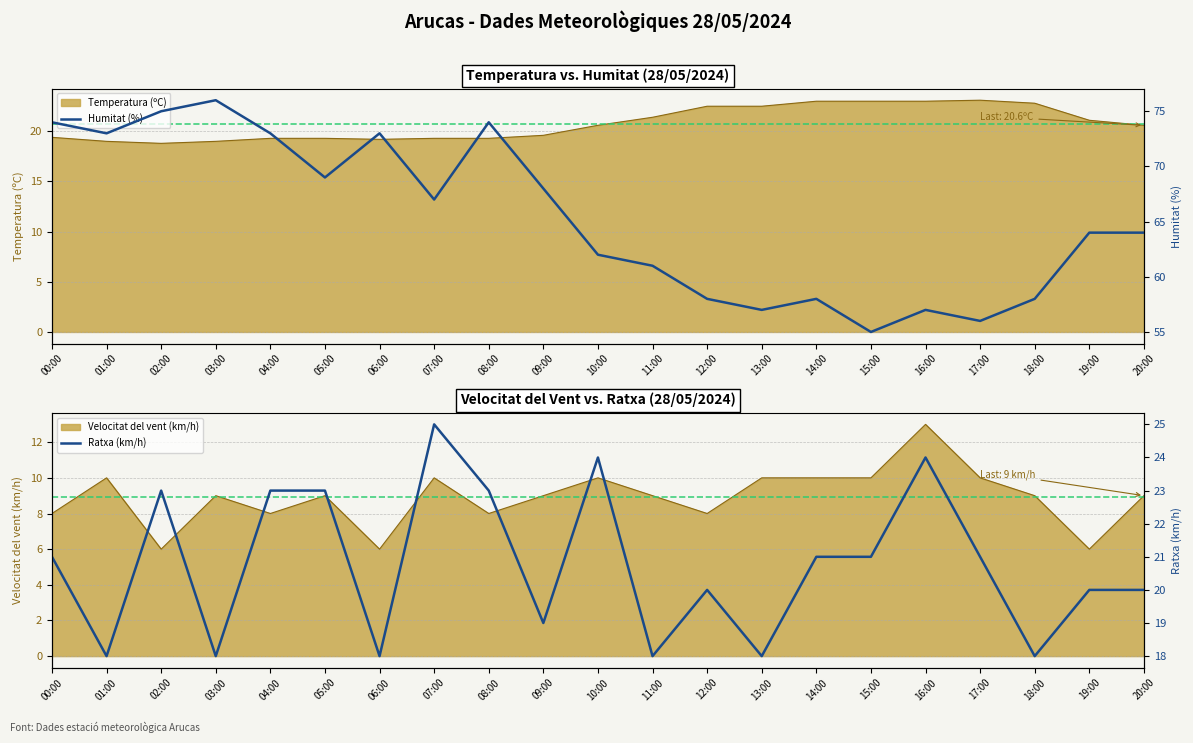

Where is the first local maximum for Ratxa (km/h)?

02:00